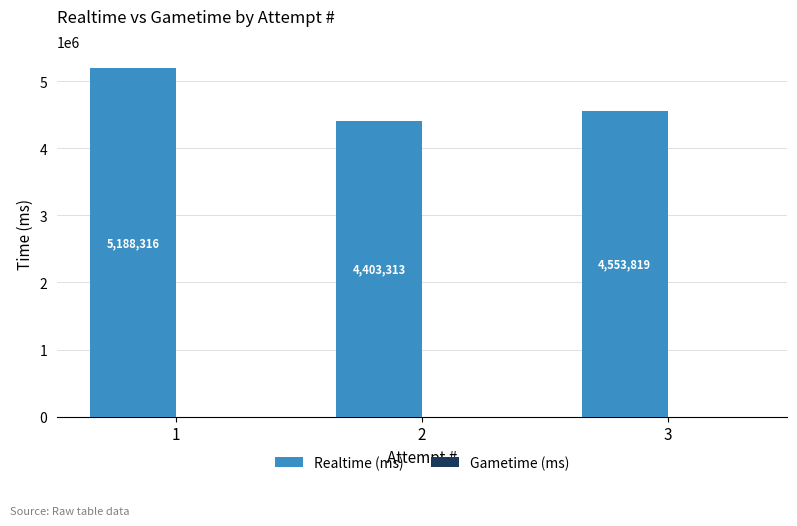

What is the minimum value shown in the chart?

4403313